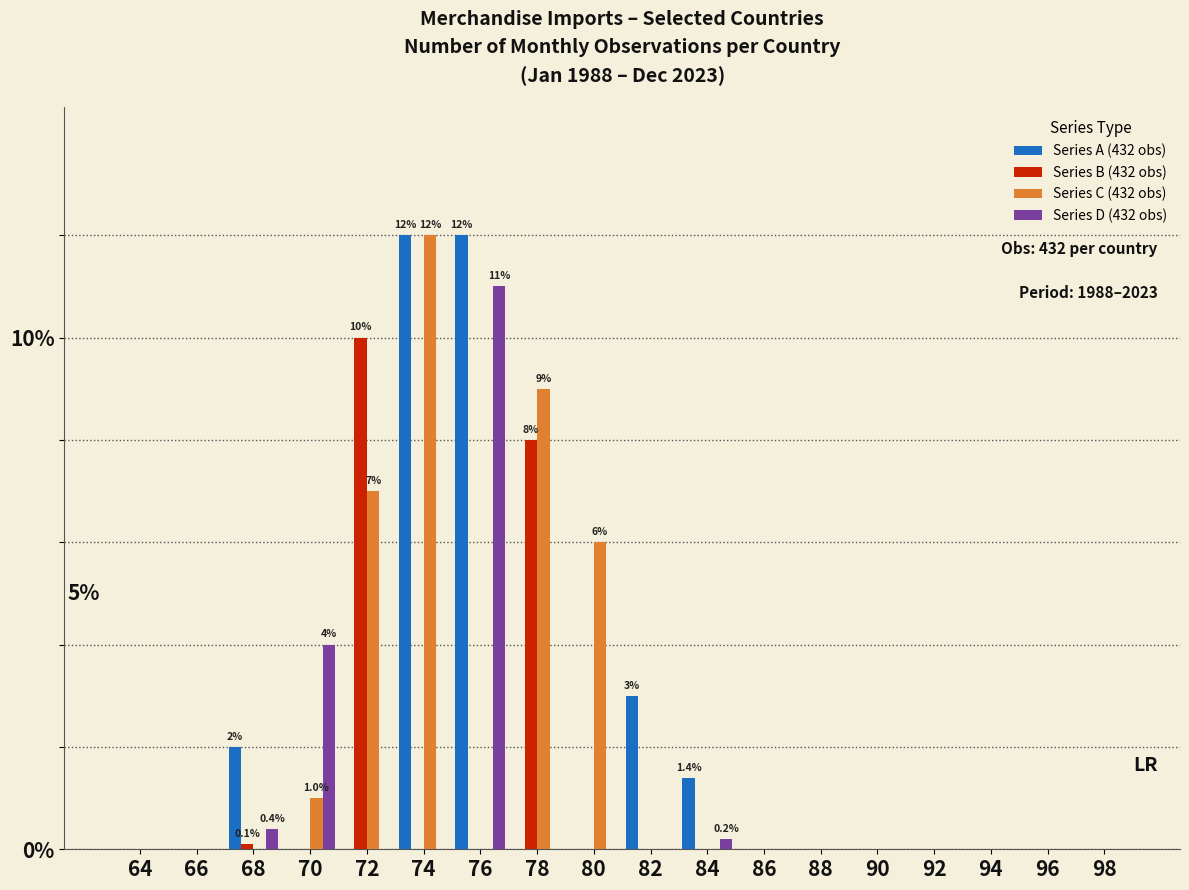

The Series A (432 obs) series shows -8.4 at 78. True or false?

False